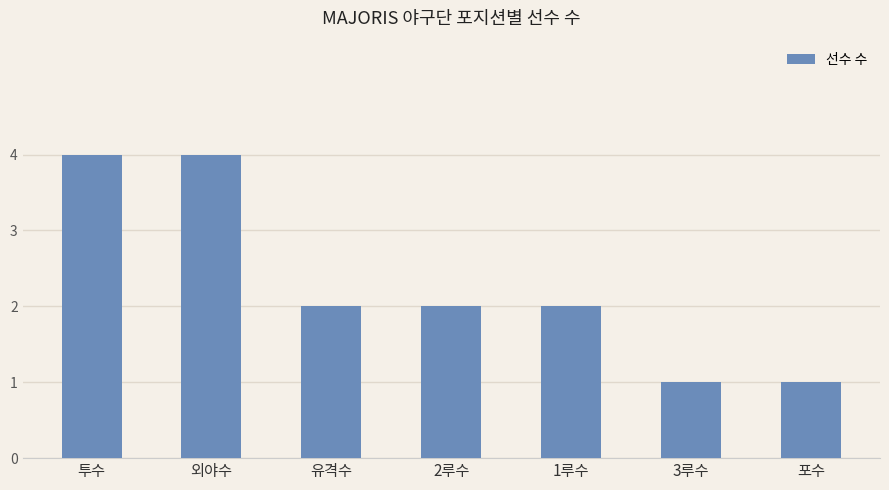

What is the approximate value at 1루수?

2